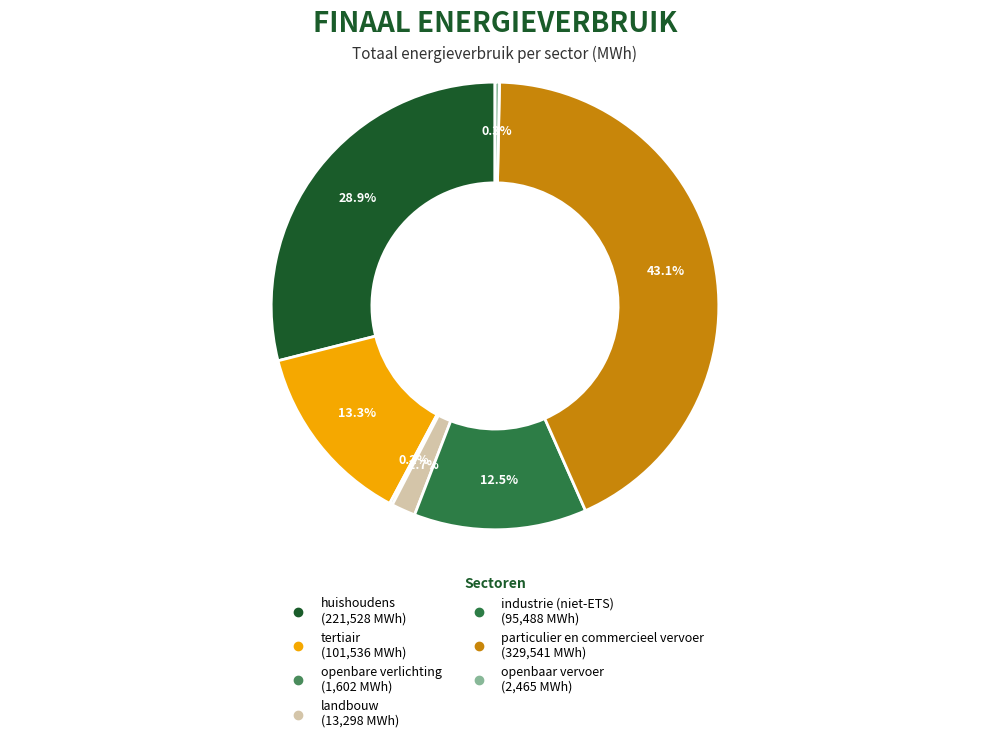

To the nearest percent, what is the combined percentage of openbare verlichting and openbaar vervoer?

1%